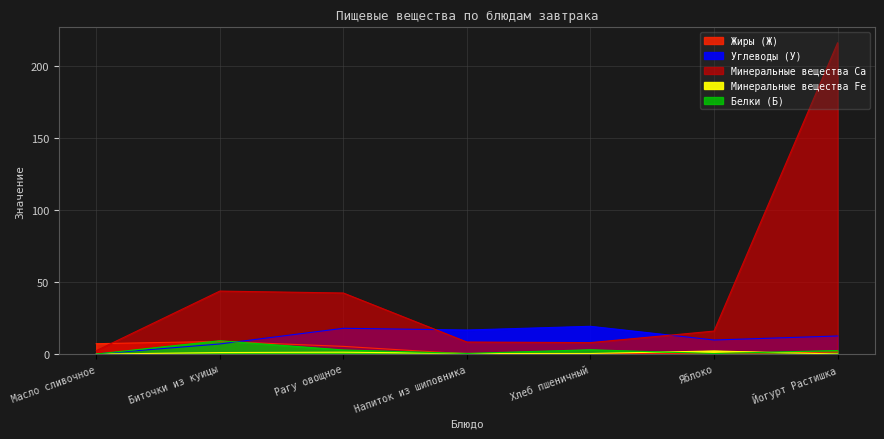

Does the chart have visible grid lines?

Yes